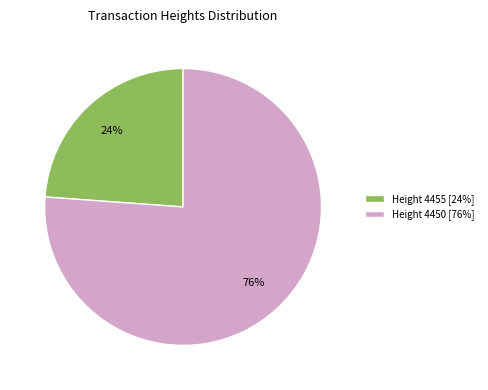

Is the sum of Height 4450 [76%] and Height 4455 [24%] greater than half?

Yes